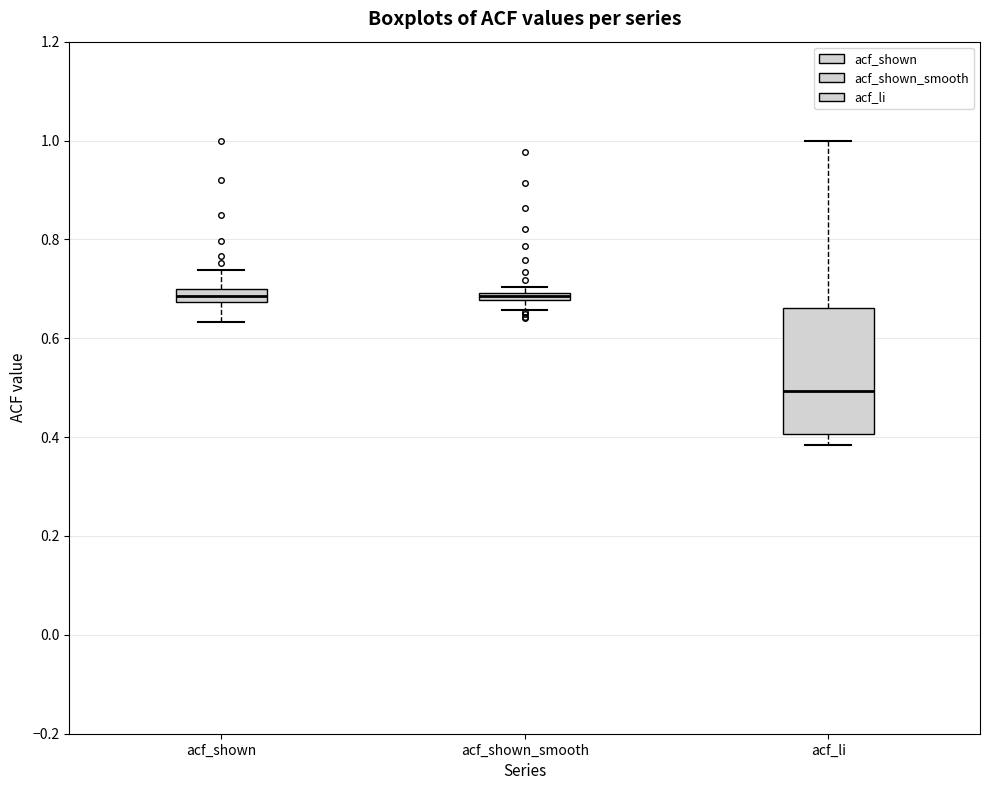

Comparing the boxes themselves (not the whiskers), which one is the tallest?

acf_li